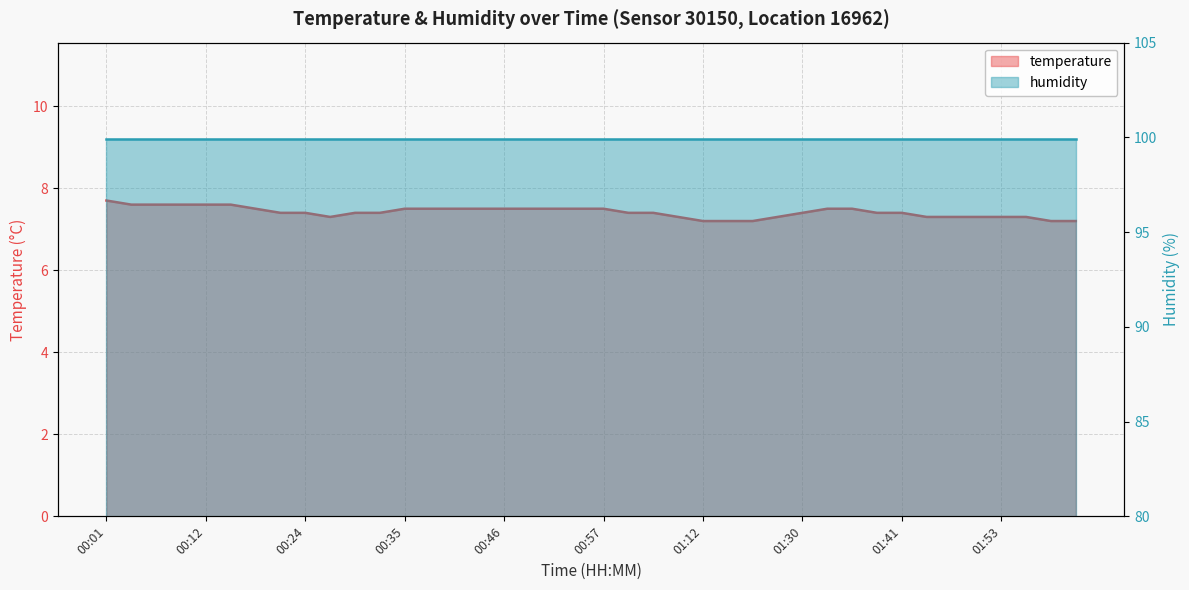

What is the smallest value displayed?

7.2